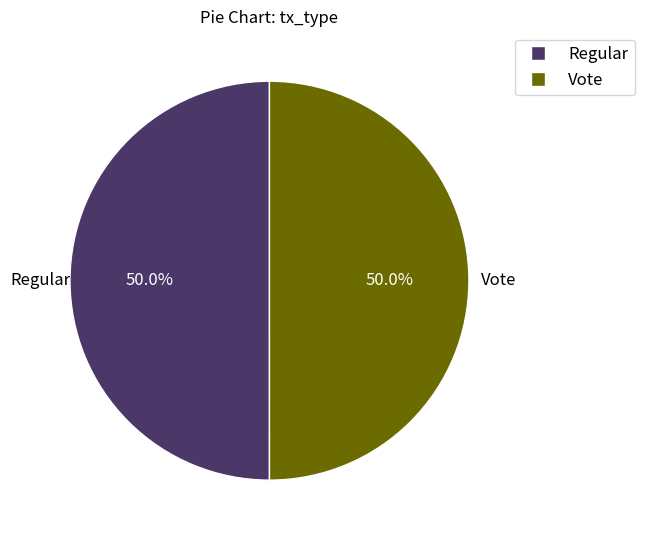

Count the number of slices in the pie.

2